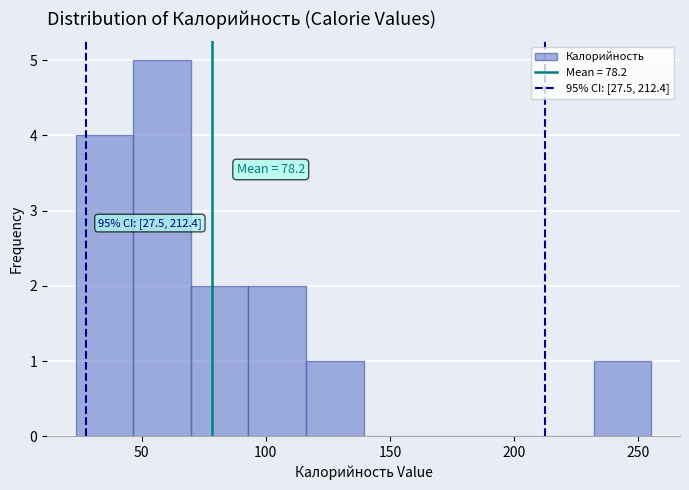

Over which range of the x-axis is the bar tallest?

45 to 70